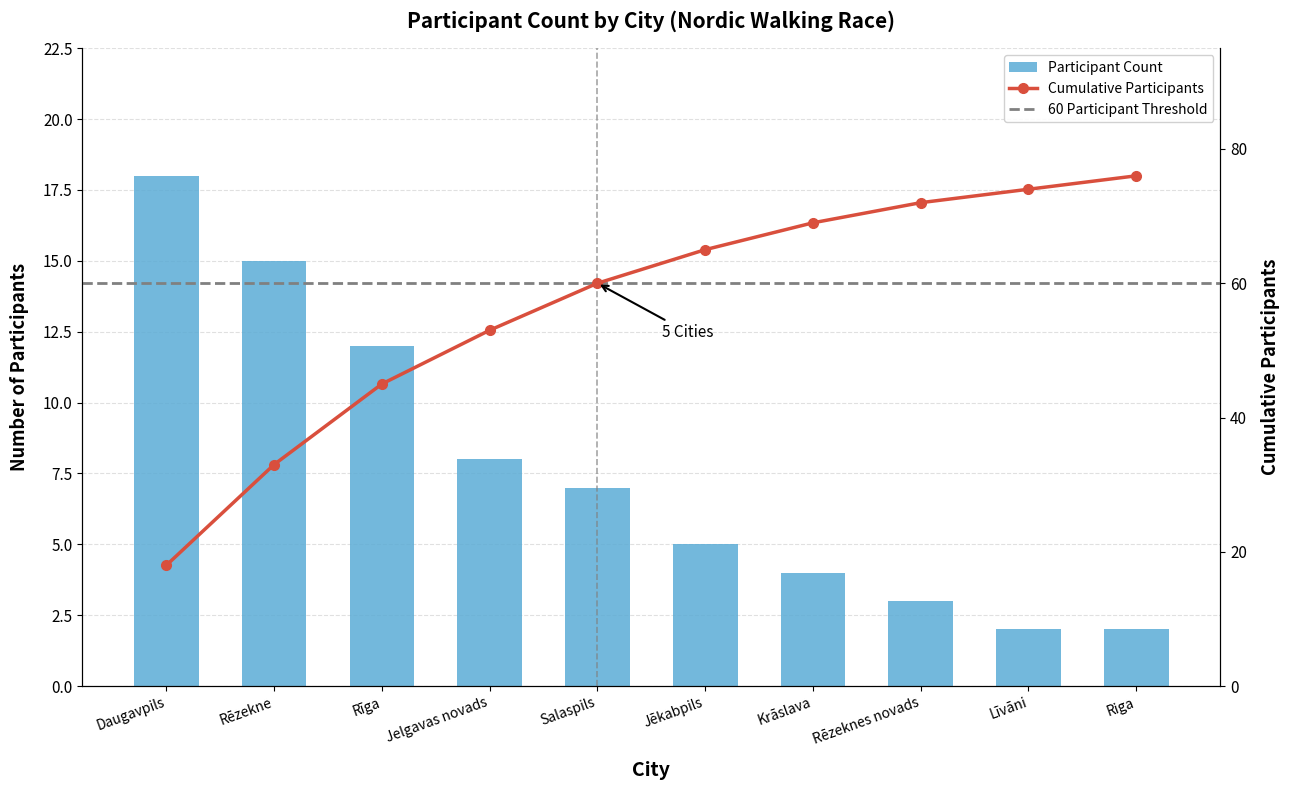

How many data points are above 7?

4